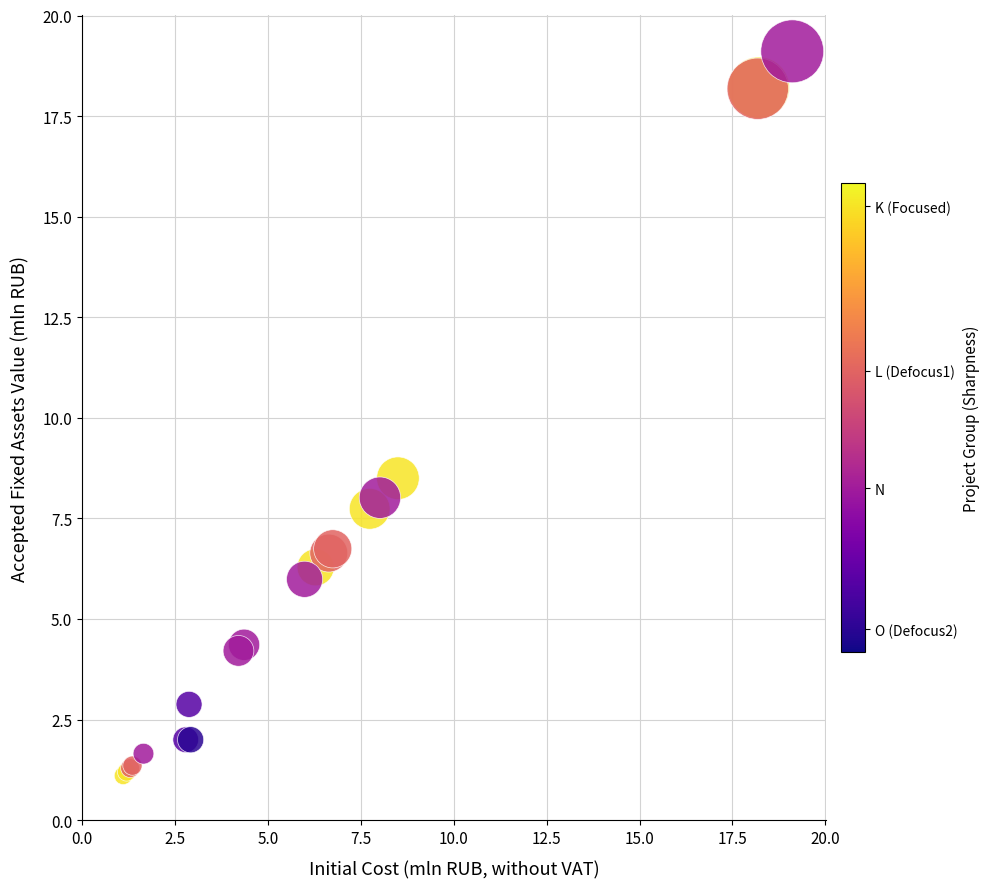

What Y value in the scatter plot is closest to 10?

8.5